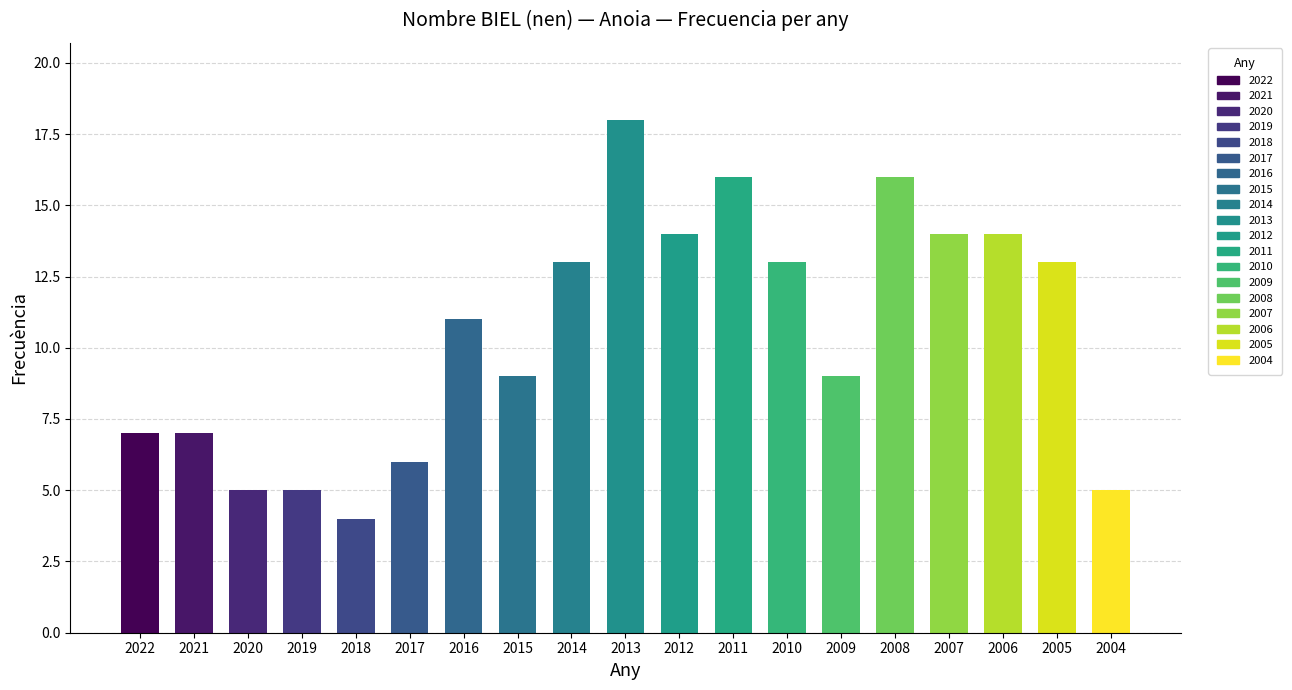

At which label does the data first exceed 11?

2014